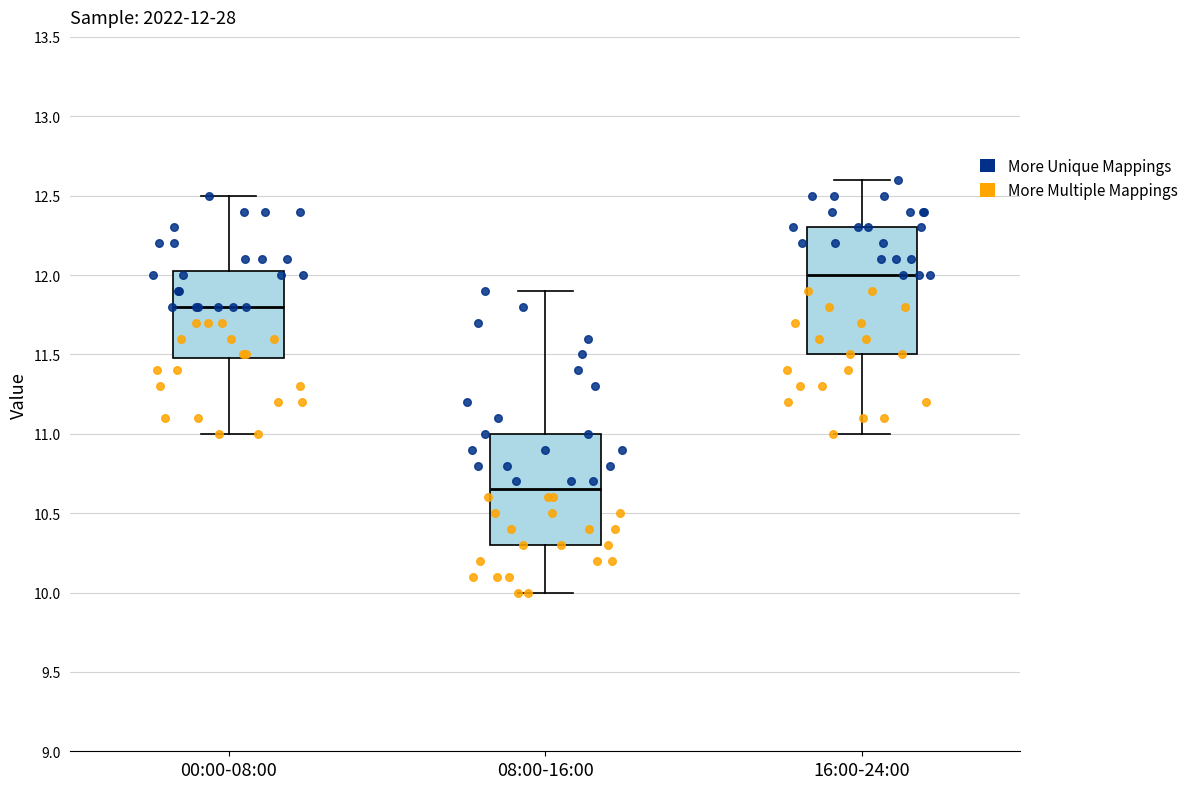

Comparing the boxes themselves (not the whiskers), which one is the tallest?

16:00-24:00